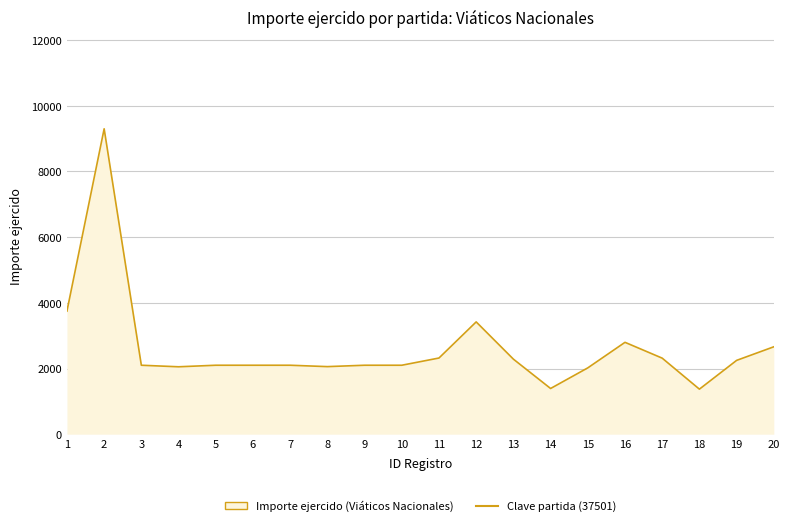

What is the greatest value displayed?

9300.0